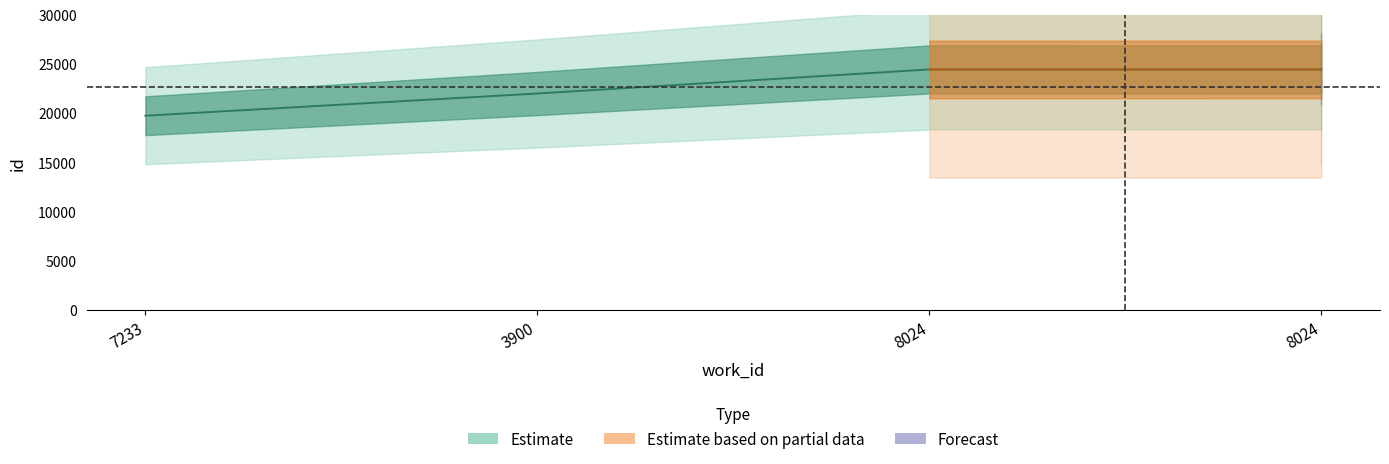

Which label corresponds to the smallest value in the chart?

7233